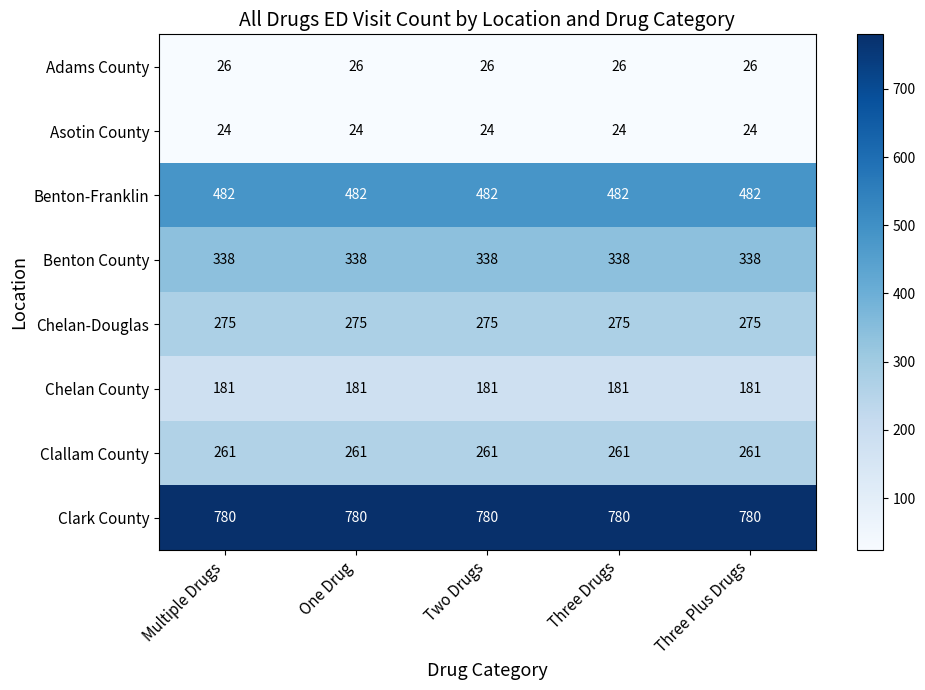

What is the total value across all series at Three Drugs?

2367